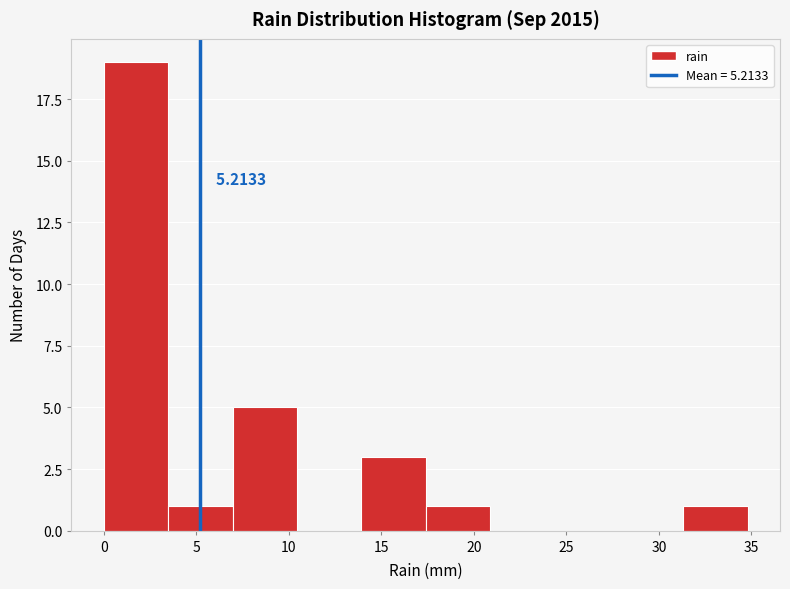

Which range on the x-axis has the tallest bar?

0.0 to 3.5